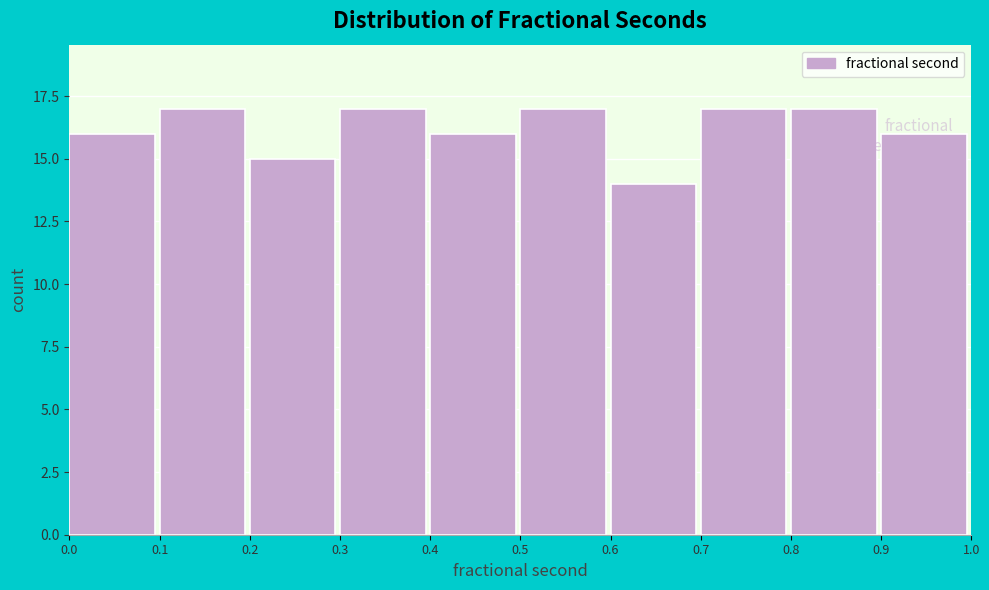

What is the value of the 3rd bar from the left?

15